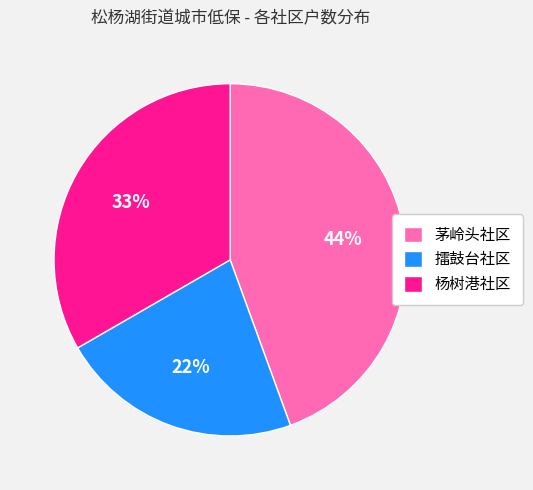

Do 擂鼓台社区 and 茅岭头社区 together represent more than half of the pie?

Yes